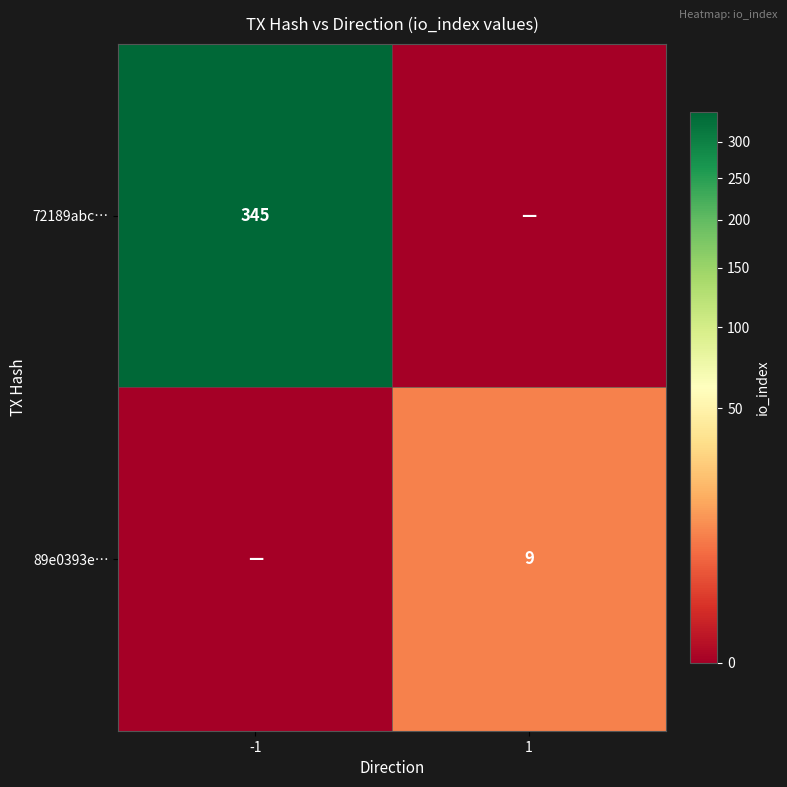

The value of 72189abc… at -1 is 345. True or false?

True